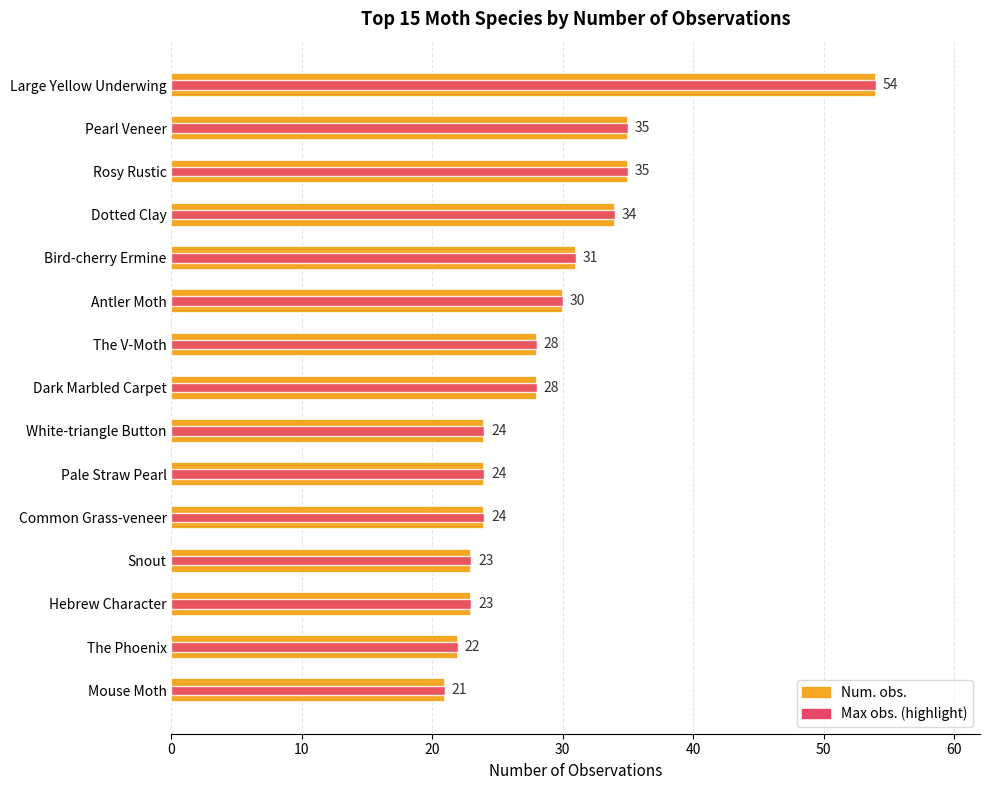

What is the value of the Num. obs. bar at the 8th from the left?

28